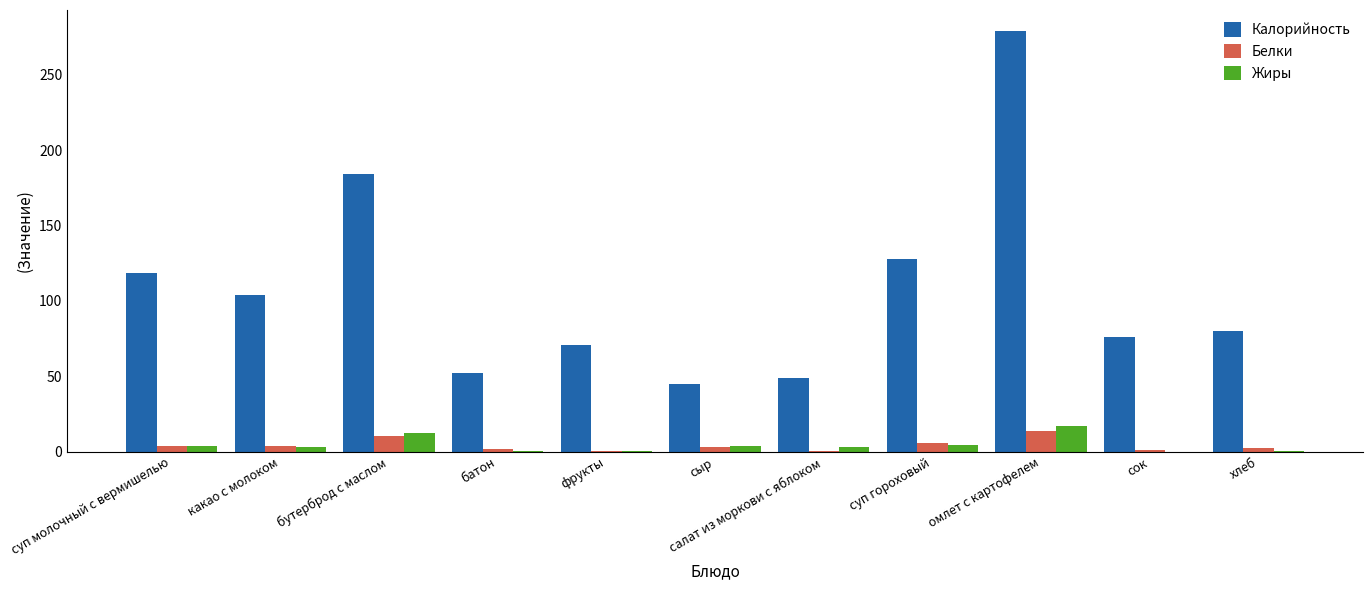

What is the sum of all Белки values?

47.5